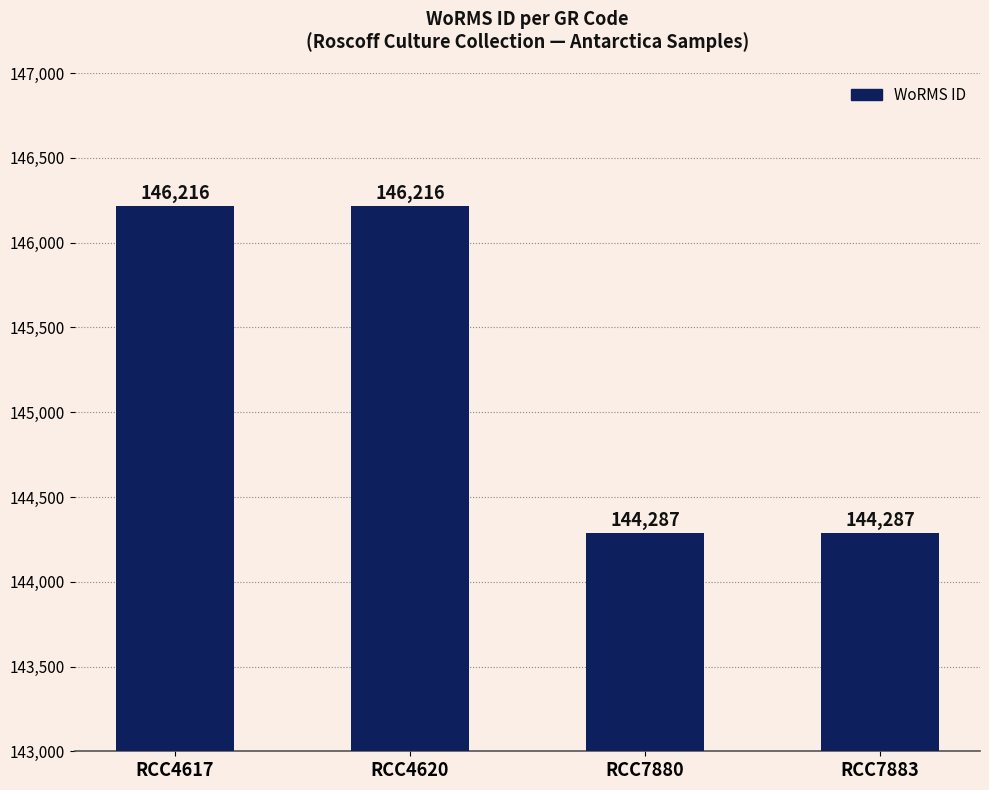

The chart shows a value of 144287 at RCC7880. True or false?

True